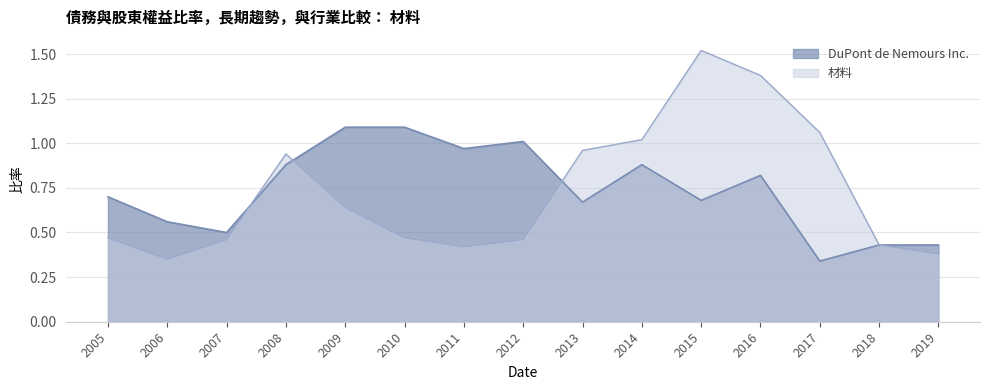

What is the highest value of the DuPont de Nemours Inc. series?

1.1